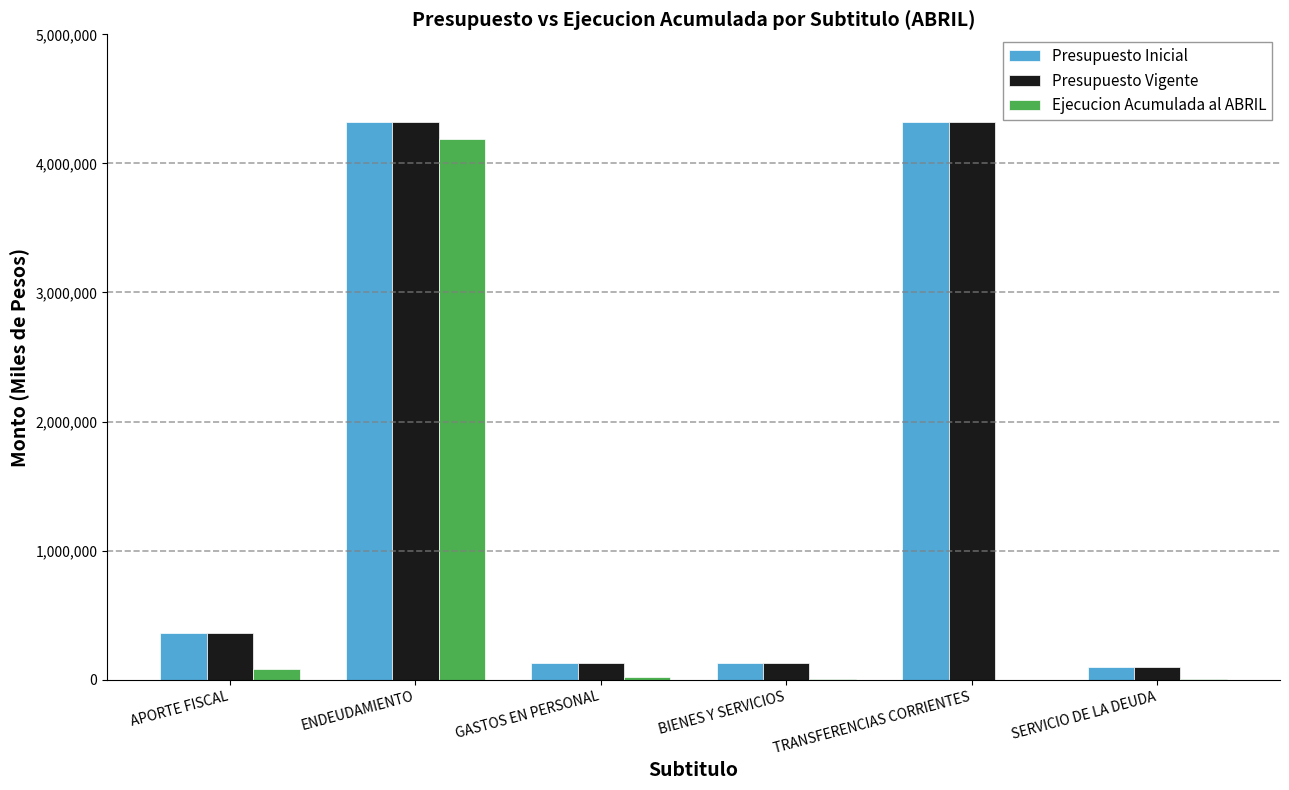

What is the difference between the Presupuesto Inicial values at APORTE FISCAL and ENDEUDAMIENTO?

3960036